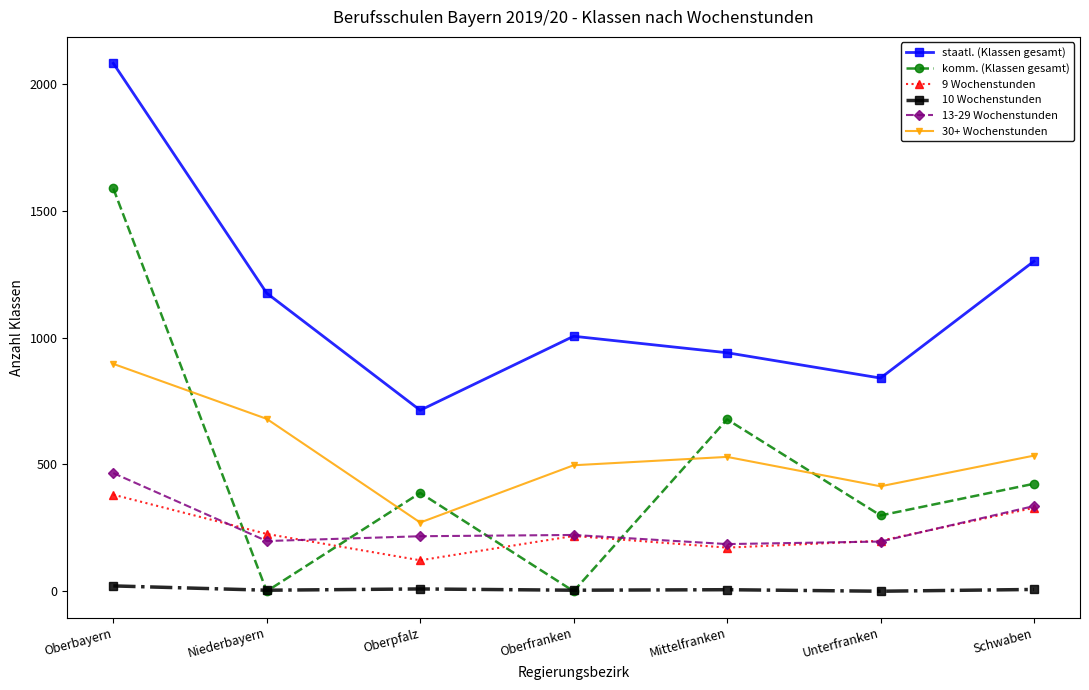

True or false: 30+ Wochenstunden and 9 Wochenstunden intersect in this chart.

False